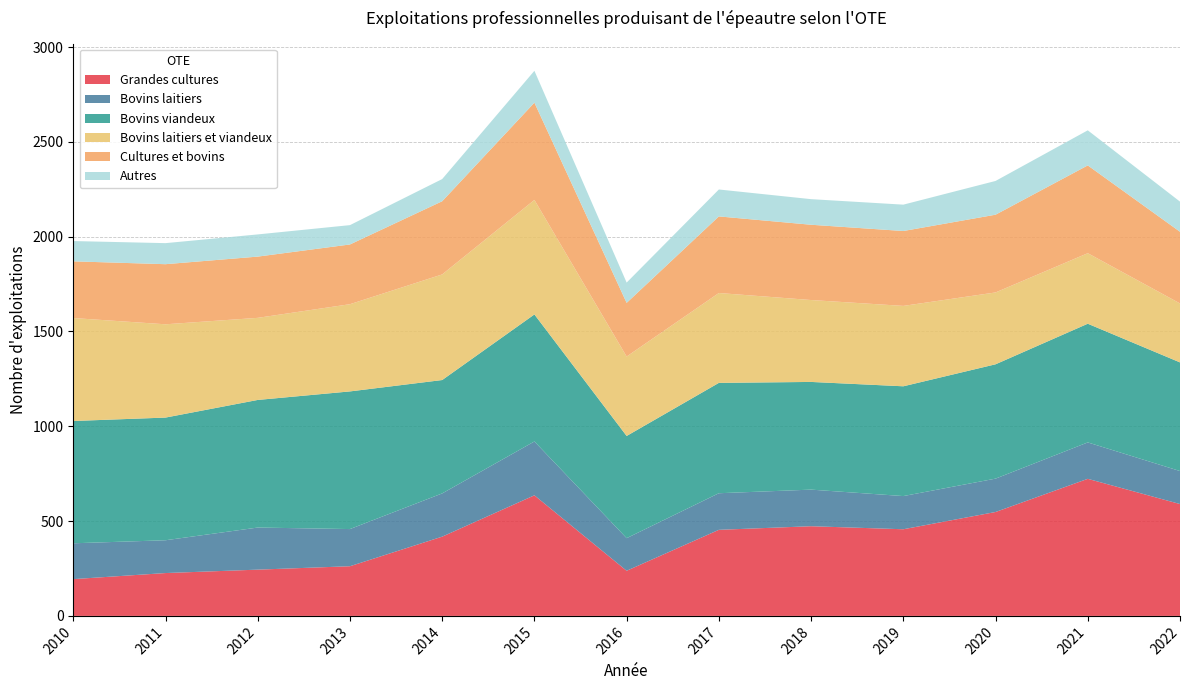

Reading left to right, transcribe all the data shown in this chart.

Grandes cultures: 2010=194	2011=226	2012=244	2013=262	2014=418	2015=636	2016=238	2017=454	2018=473	2019=457	2020=548	2021=723	2022=590
Bovins laitiers: 2010=189	2011=173	2012=222	2013=196	2014=228	2015=284	2016=172	2017=193	2018=193	2019=175	2020=176	2021=192	2022=174
Bovins viandeux: 2010=645	2011=647	2012=673	2013=726	2014=598	2015=670	2016=539	2017=582	2018=568	2019=579	2020=603	2021=626	2022=573
Bovins laitiers et viandeux: 2010=543	2011=492	2012=433	2013=460	2014=557	2015=604	2016=419	2017=474	2018=432	2019=424	2020=379	2021=372	2022=311
Cultures et bovins: 2010=299	2011=317	2012=323	2013=315	2014=386	2015=513	2016=283	2017=404	2018=397	2019=395	2020=410	2021=463	2022=378
Autres: 2010=107	2011=111	2012=117	2013=102	2014=117	2015=168	2016=107	2017=142	2018=135	2019=139	2020=178	2021=185	2022=159